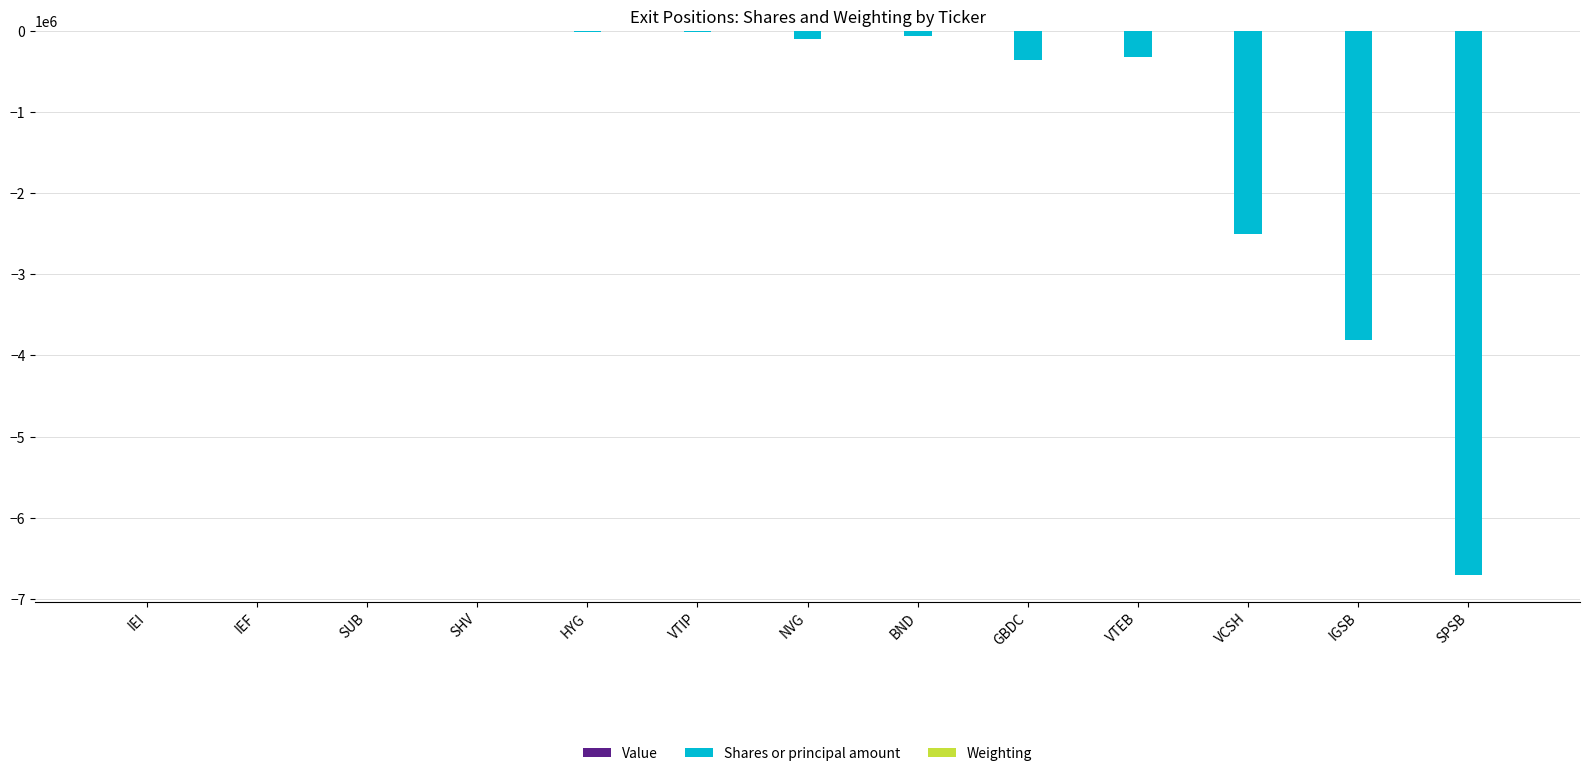

The value of Shares or principal amount at GBDC is -597287.9. True or false?

False